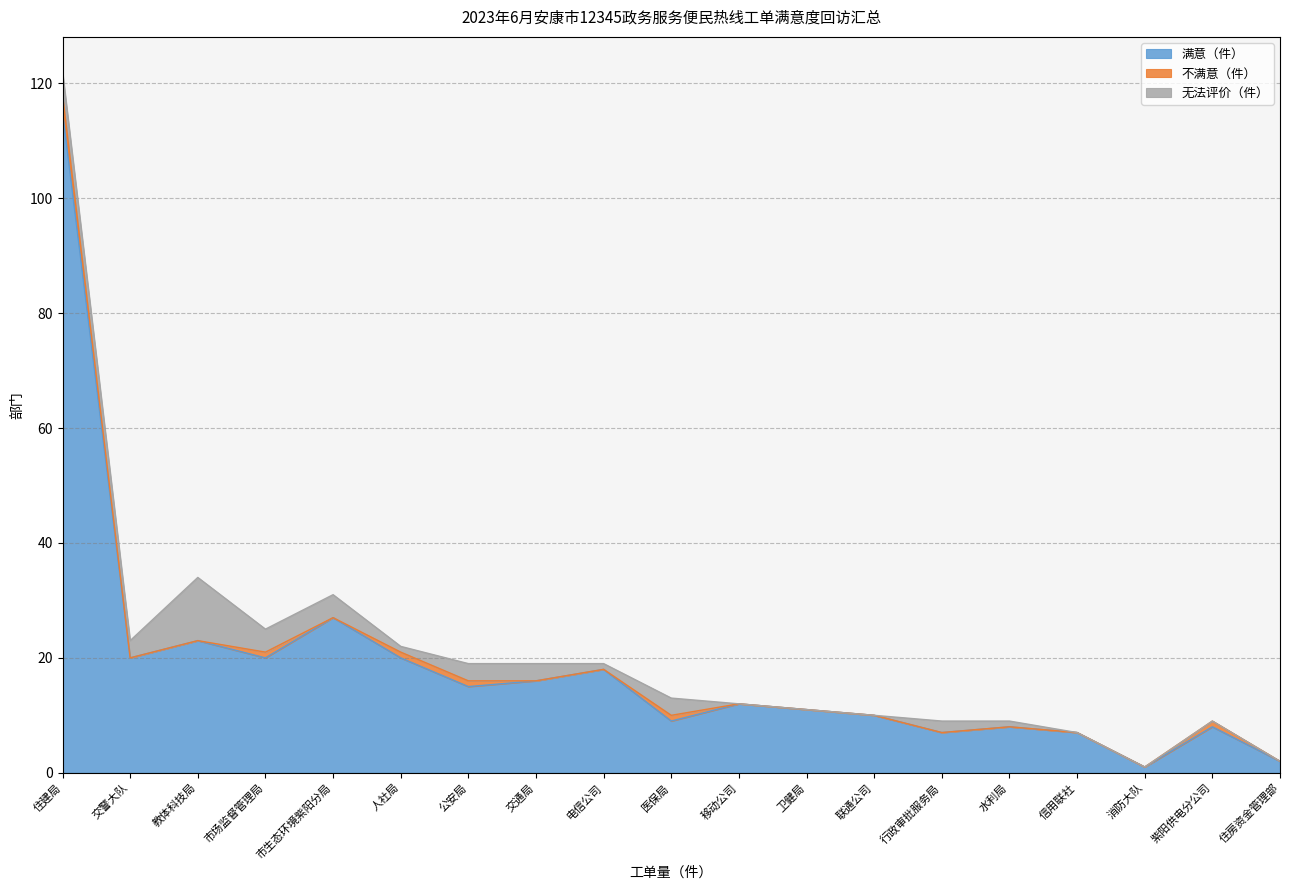

At which category is the sum across all series the highest?

住建局